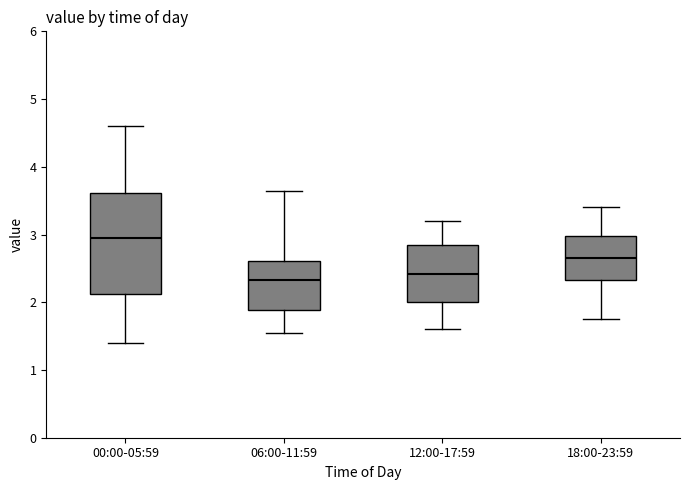

Reading left to right, read every box against the y-axis: the position of its median line, the range the box covers, and the ends of its whiskers. The values are not printed on the chart, so give them approximately, as read against the axis.

00:00-05:59: median 3.0, box 2.1 to 3.6, whiskers 1.4 to 4.6
06:00-11:59: median 2.3, box 1.9 to 2.6, whiskers 1.6 to 3.7
12:00-17:59: median 2.4, box 2.0 to 2.9, whiskers 1.6 to 3.2
18:00-23:59: median 2.7, box 2.3 to 3.0, whiskers 1.8 to 3.4